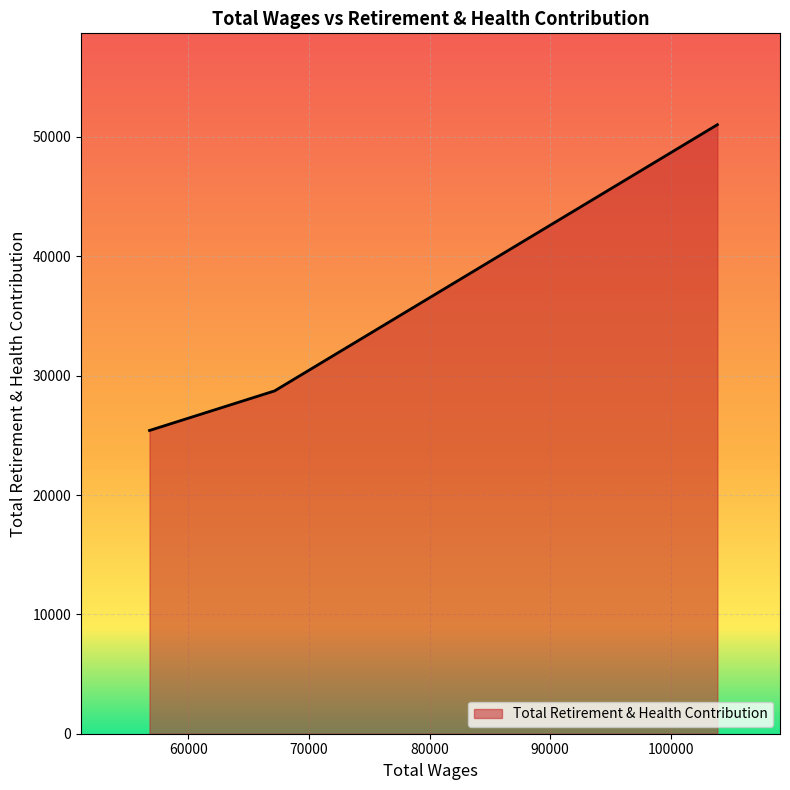

Count the values in the range 25407 to 51026.

3